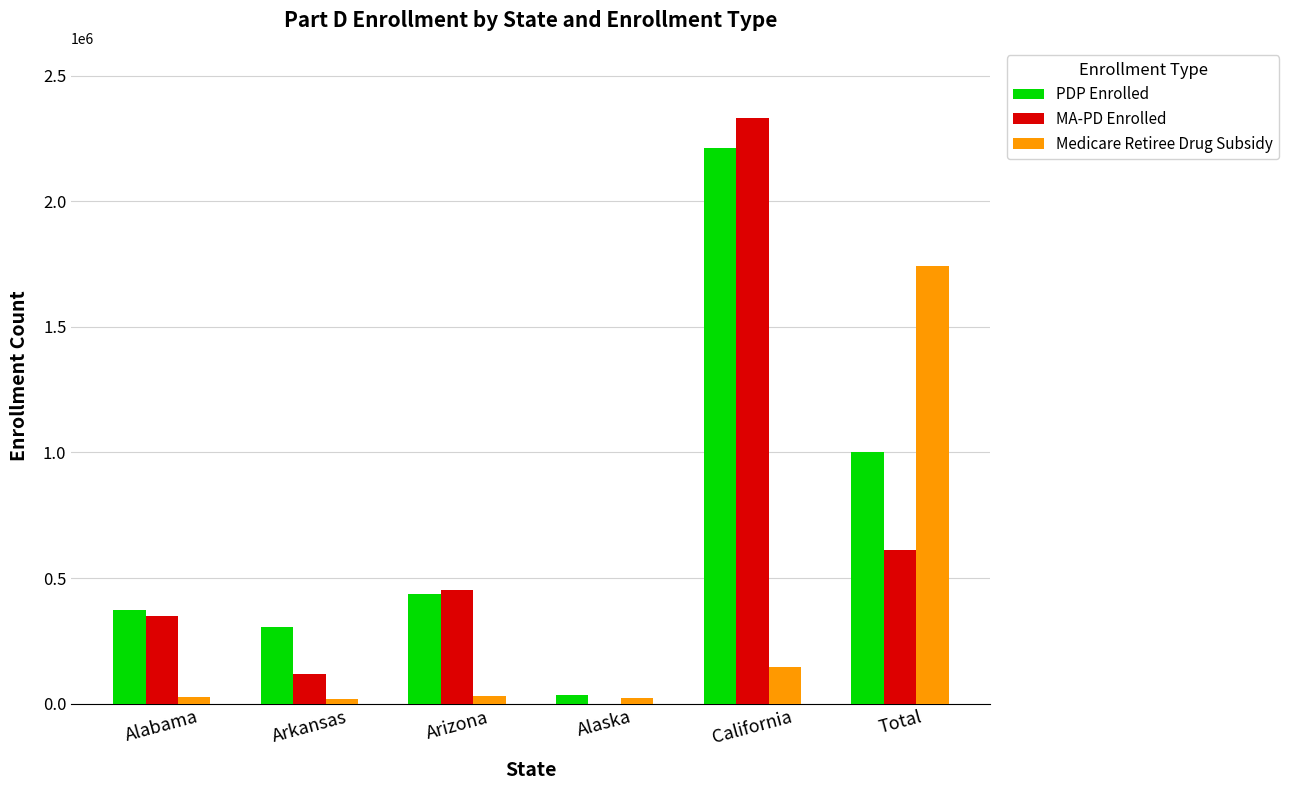

At which label is MA-PD Enrolled closest to 1165567?

Total